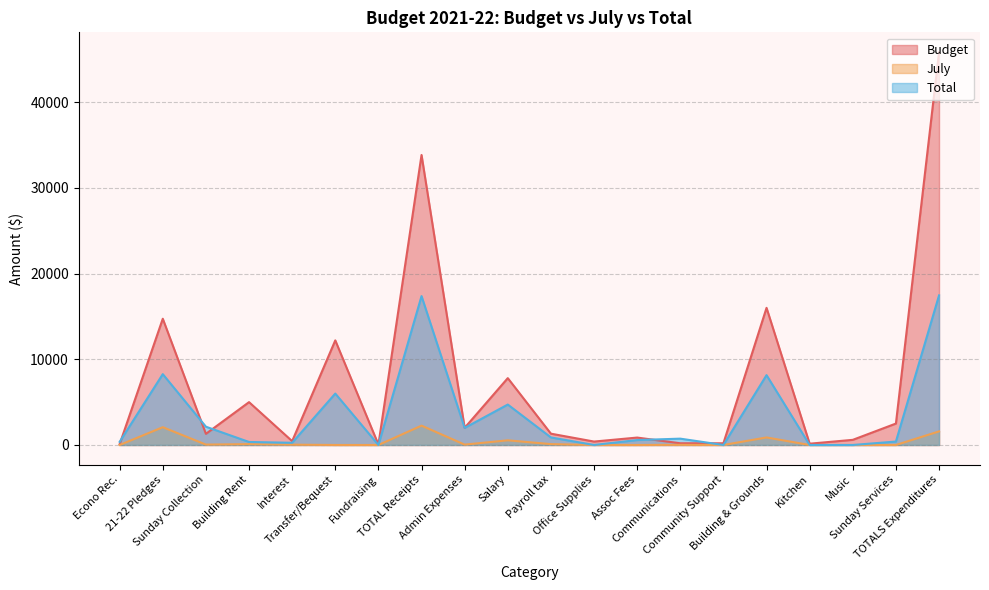

How many interior local peaks does the July series have?

6